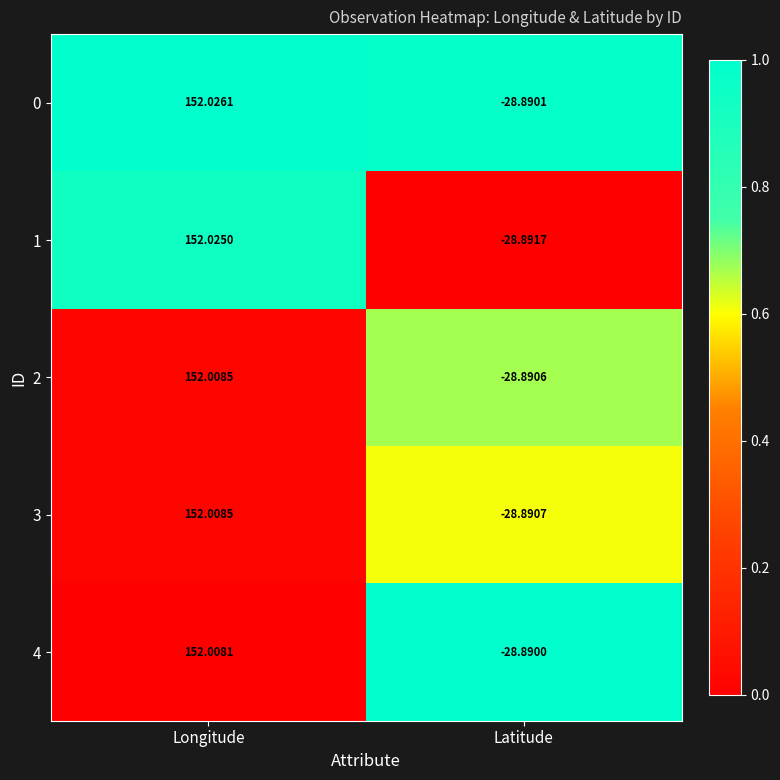

Where does the 2 series first go above 152?

Longitude